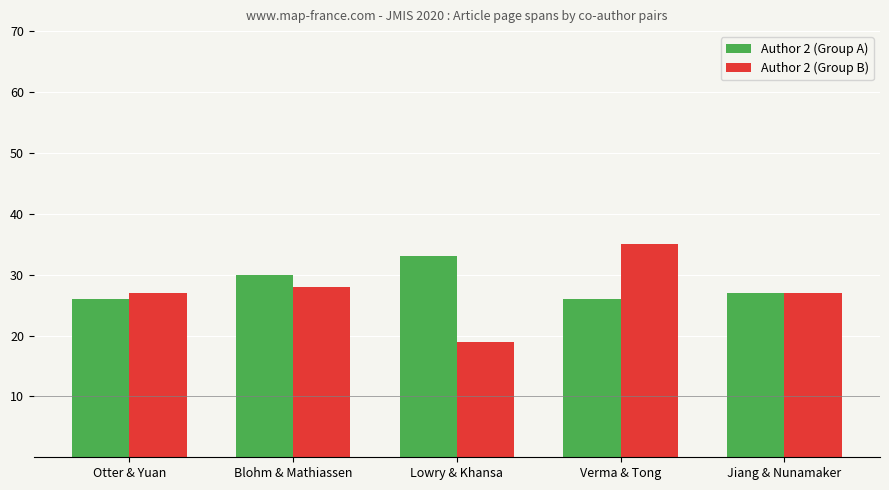

What is the difference between the Author 2 (Group B) values at Blohm & Mathiassen and Jiang & Nunamaker?

1